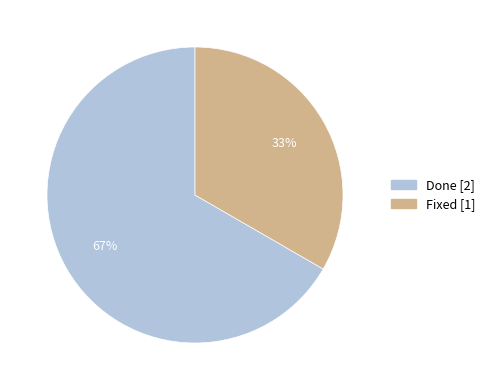

To the nearest percent, what is the average slice percentage?

50%